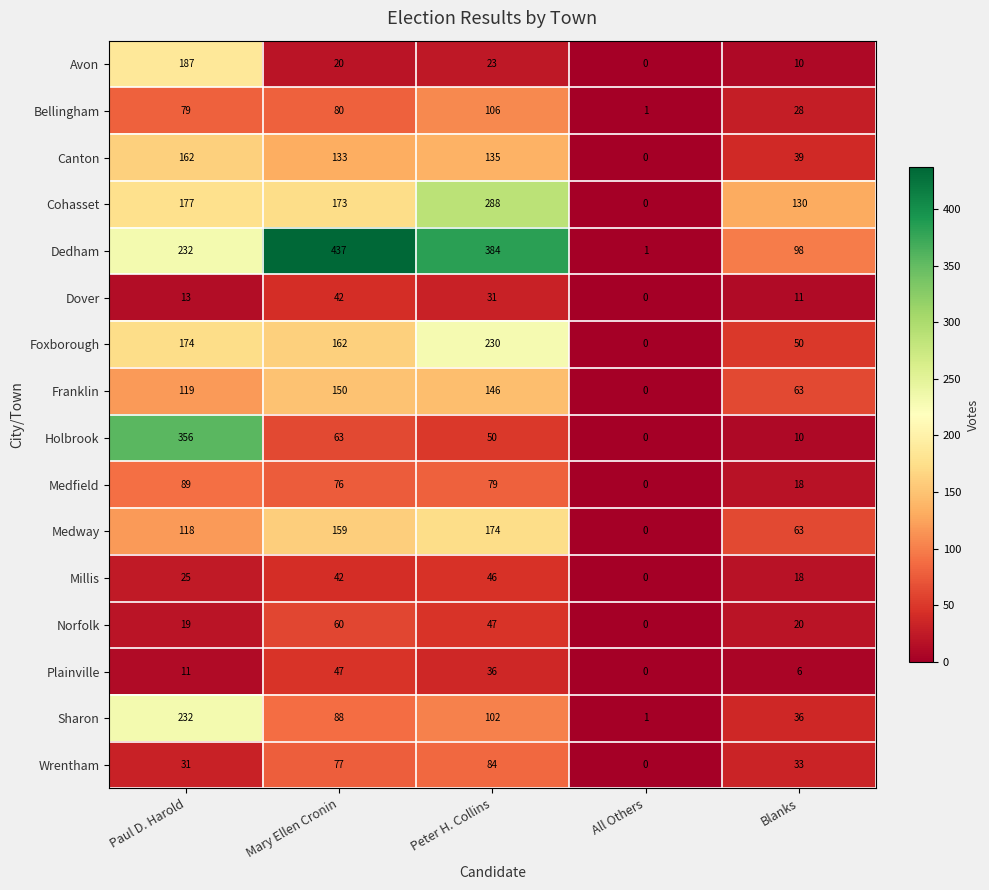

The Millis series shows 37 at Paul D. Harold. True or false?

False